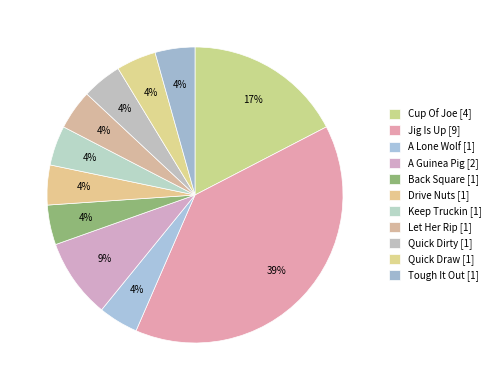

Is there any slice that represents more than half of the pie?

No